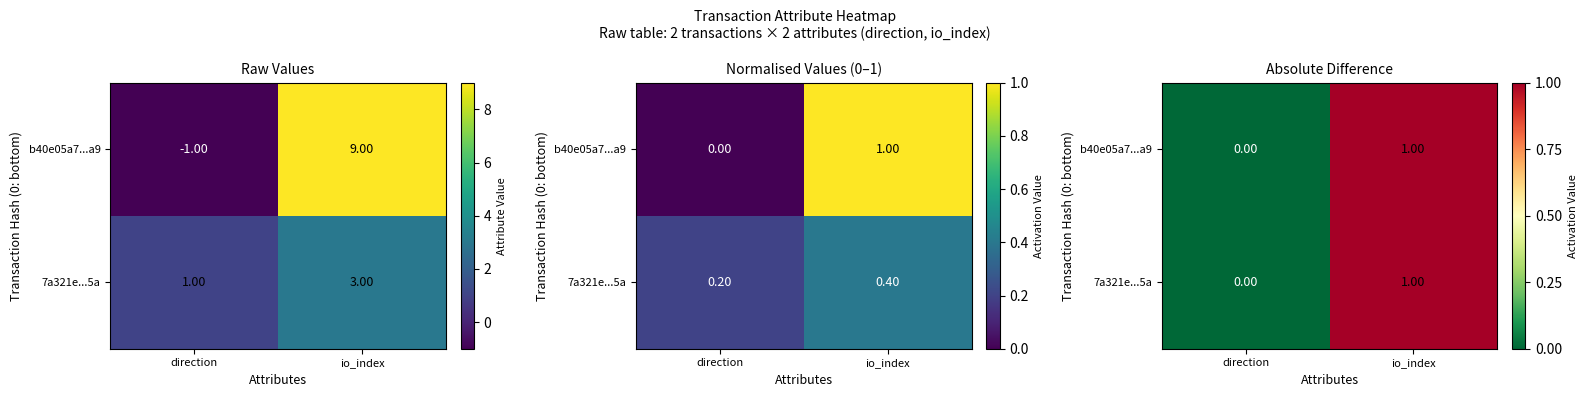

Which series has the widest spread of values?

b40e05a7...a9